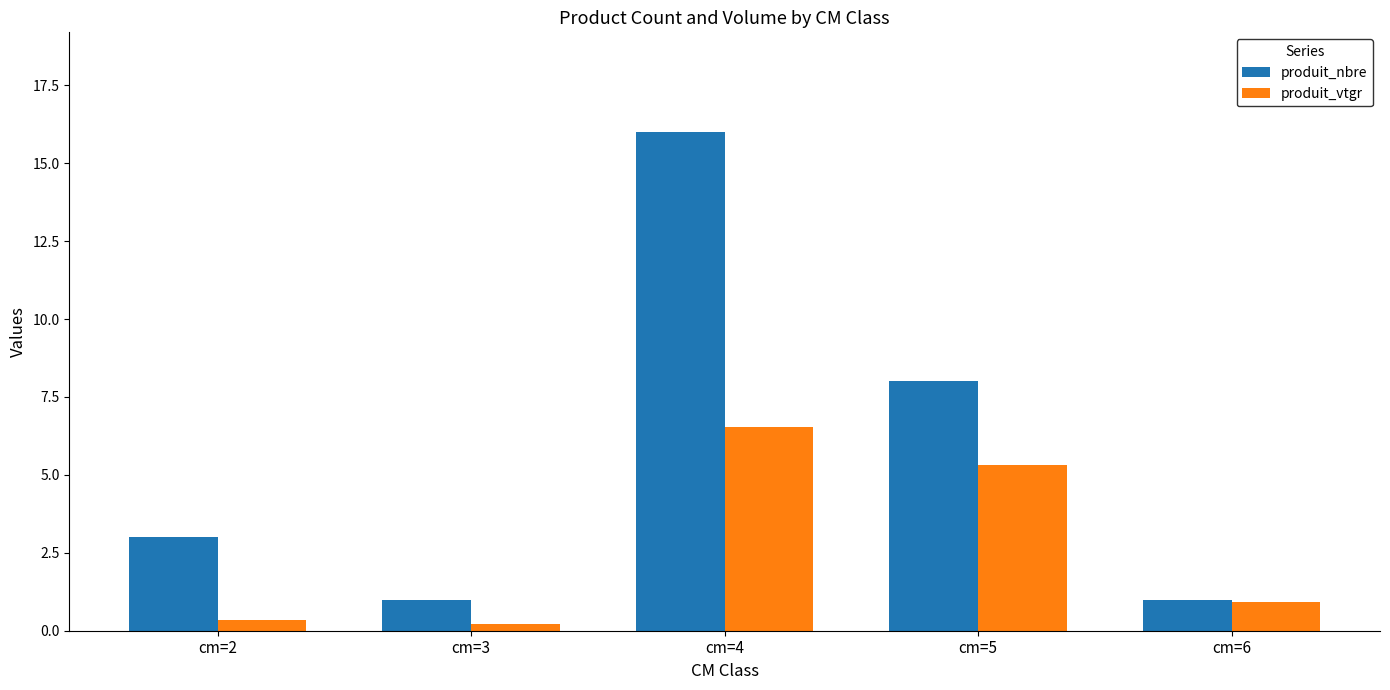

At how many categories does at least one series exceed 11?

1